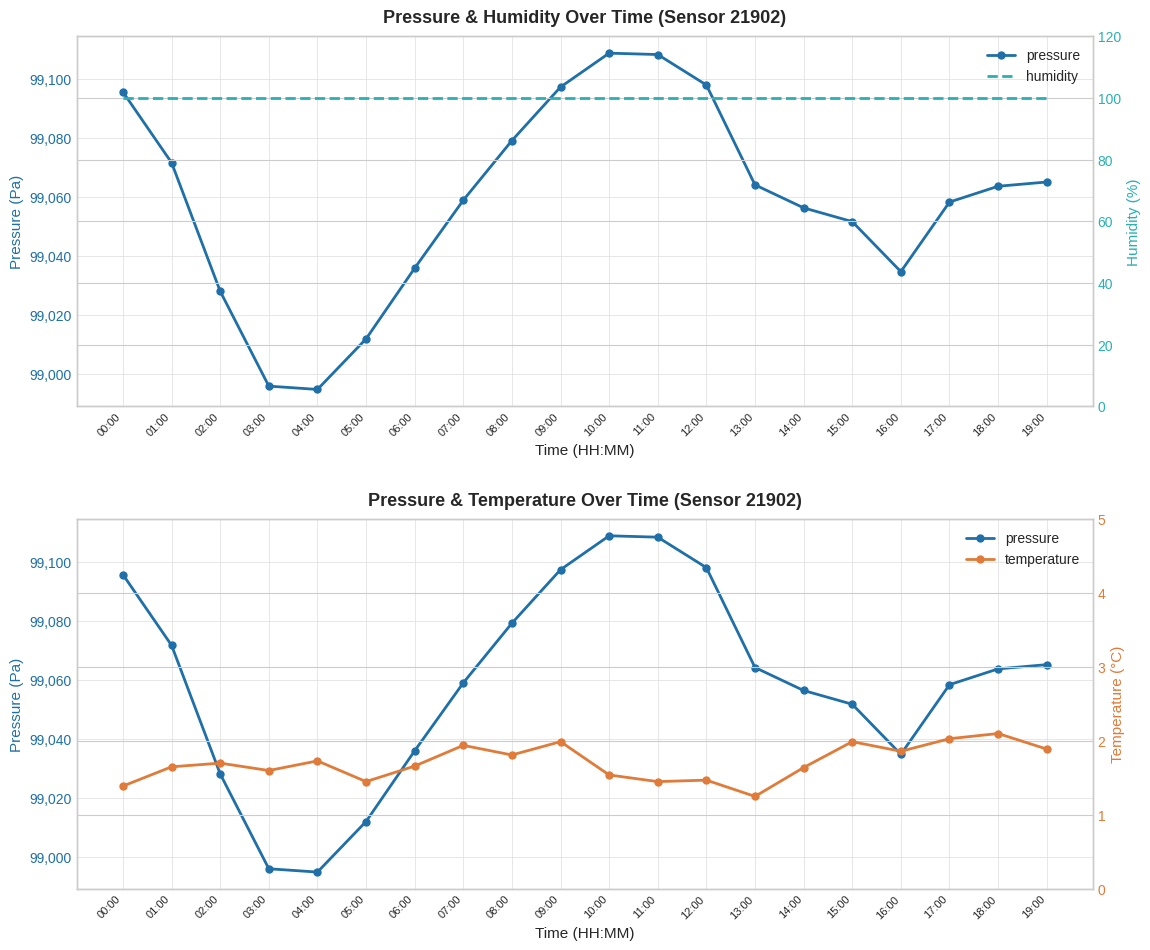

Which series has the largest total across all categories?

pressure